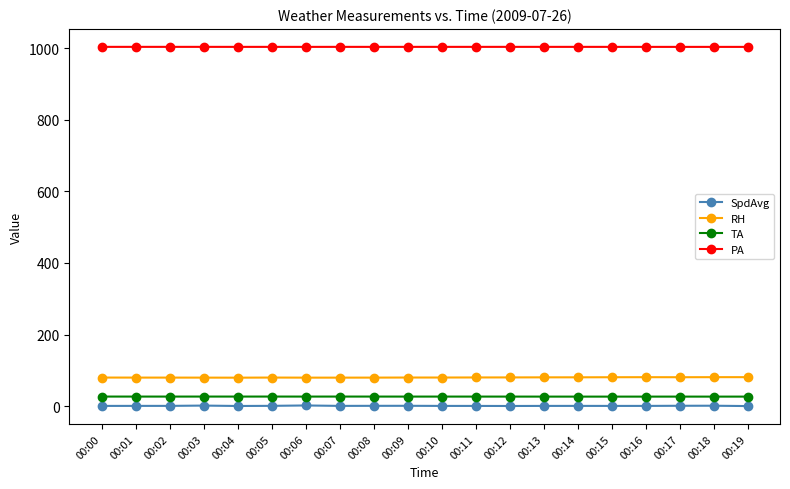

The value of PA at 00:15 is 300.4. True or false?

False